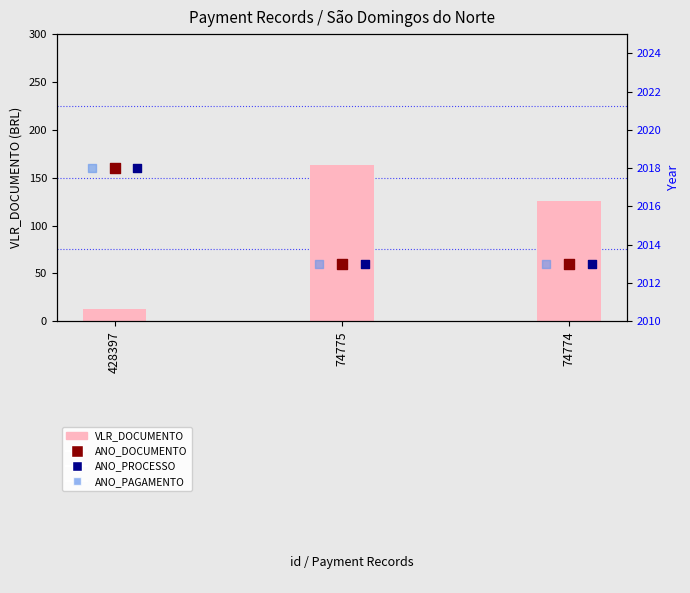

Which series has the largest total across all categories?

ANO_DOCUMENTO